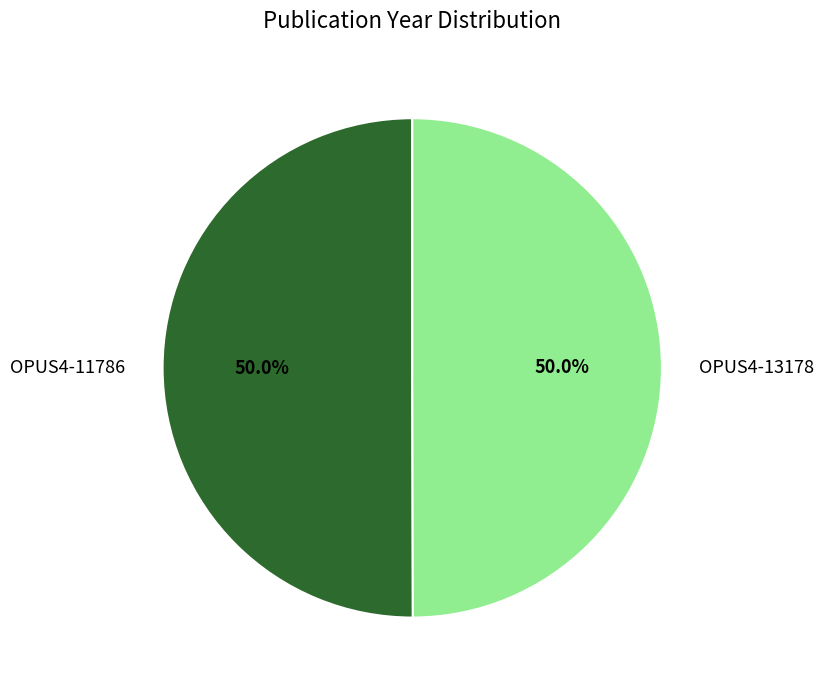

Do OPUS4-13178 and OPUS4-11786 together represent more than half of the pie?

Yes